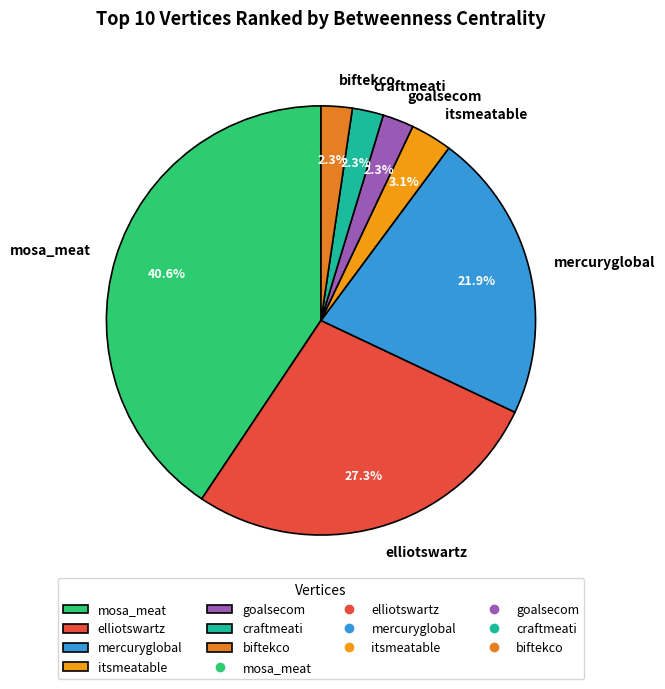

What is the total percentage of mosa_meat and elliotswartz?

68.0%